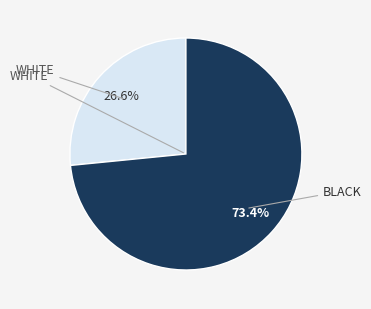

Is there a majority slice in this chart?

Yes